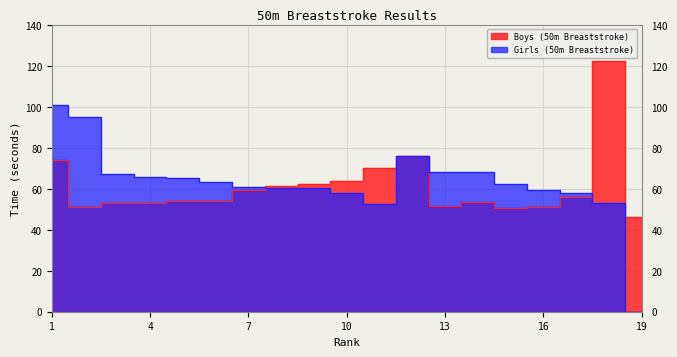

True or false: Girls (50m Breaststroke) and Boys (50m Breaststroke) cross at least once.

True